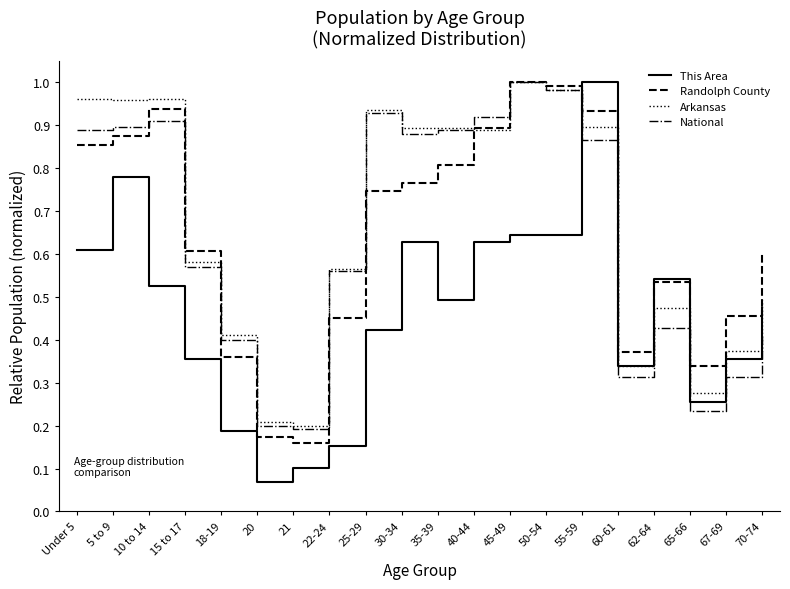

Is the value of Arkansas at 70-74 greater than the value of This Area at 20?

Yes